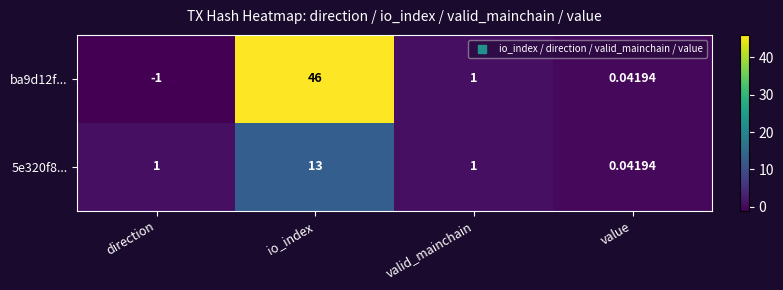

At which category is the sum across all series the highest?

io_index